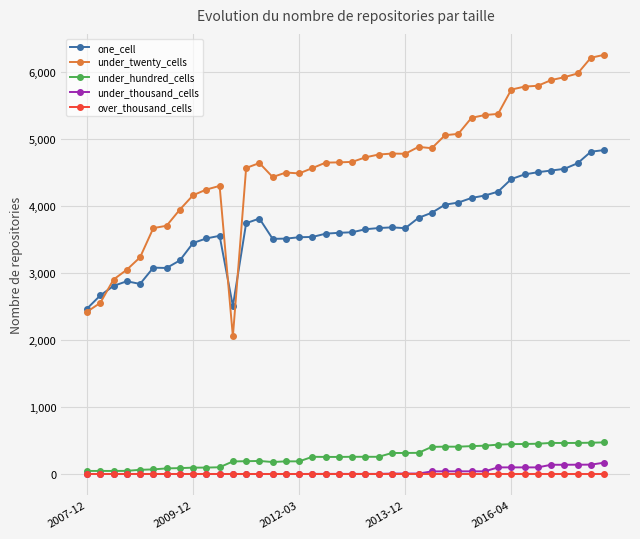

At how many categories does at least one series exceed 1521?

40